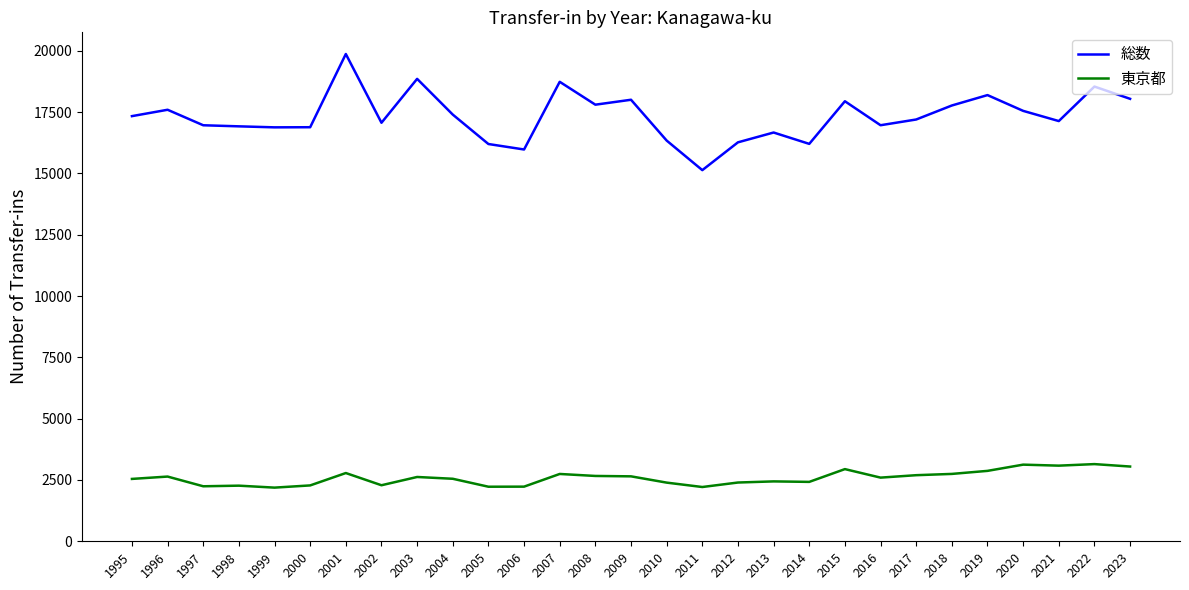

The value of 東京都 at 1995 is 2543. True or false?

True